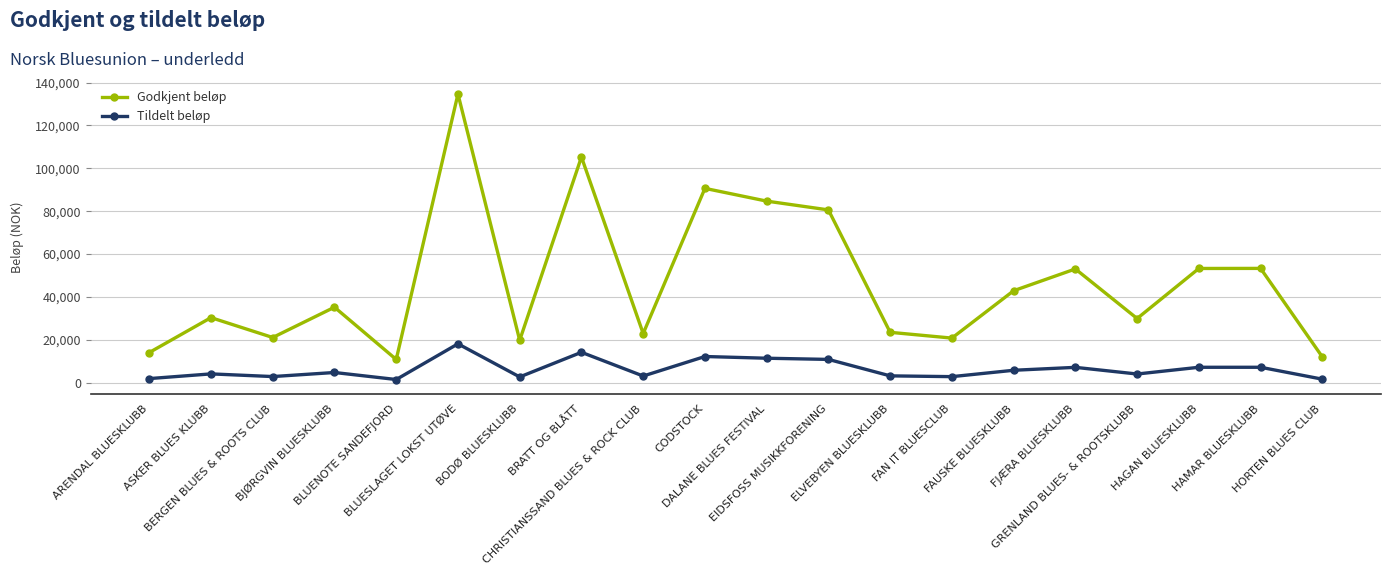

What is the highest value of the Godkjent beløp series?

134682